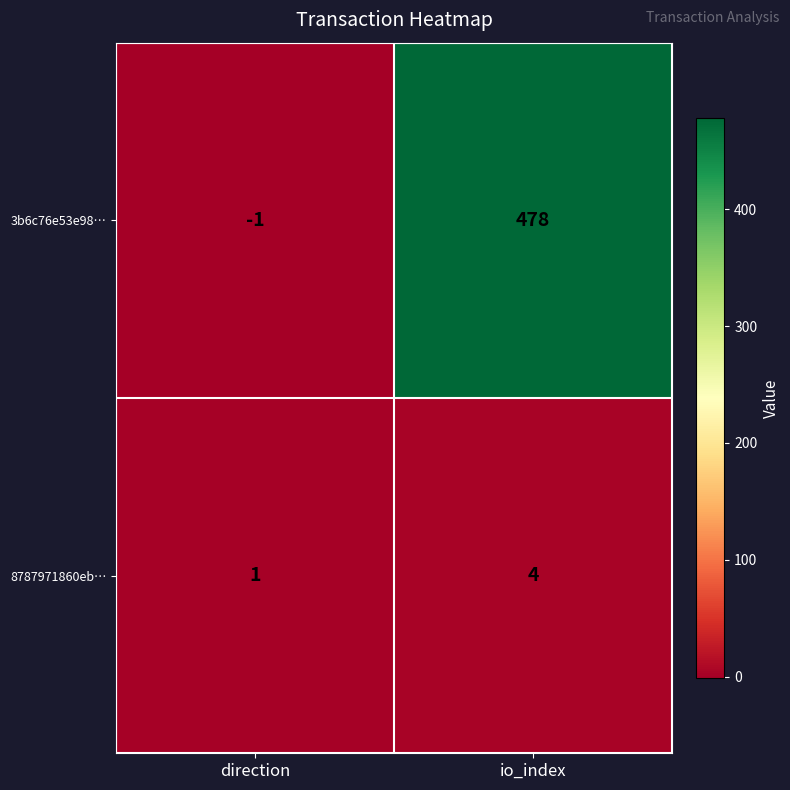

Where is 8787971860eb… nearest to the value 2?

direction